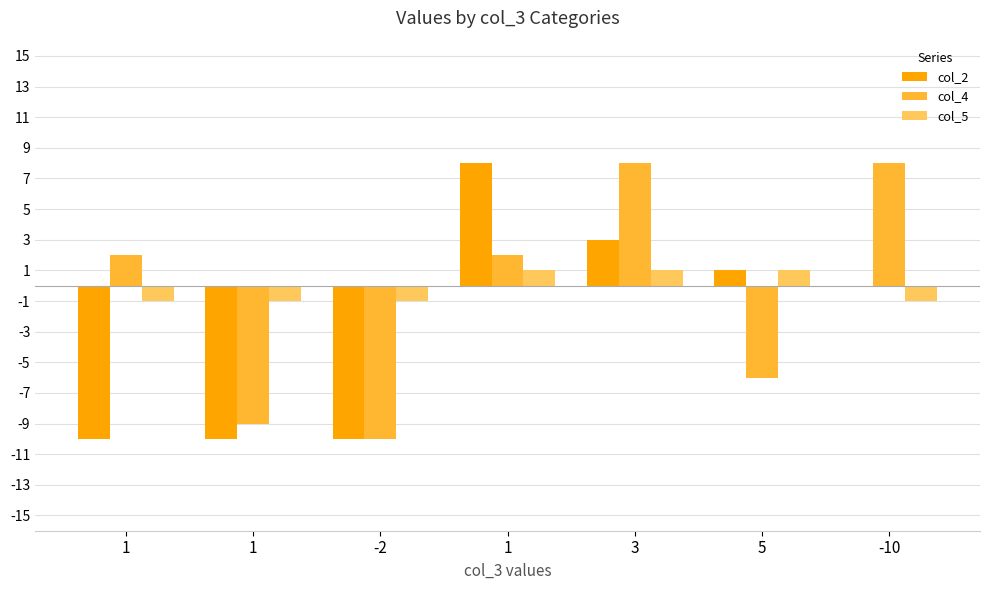

What are all the series names shown in the legend?

col_2, col_4, col_5